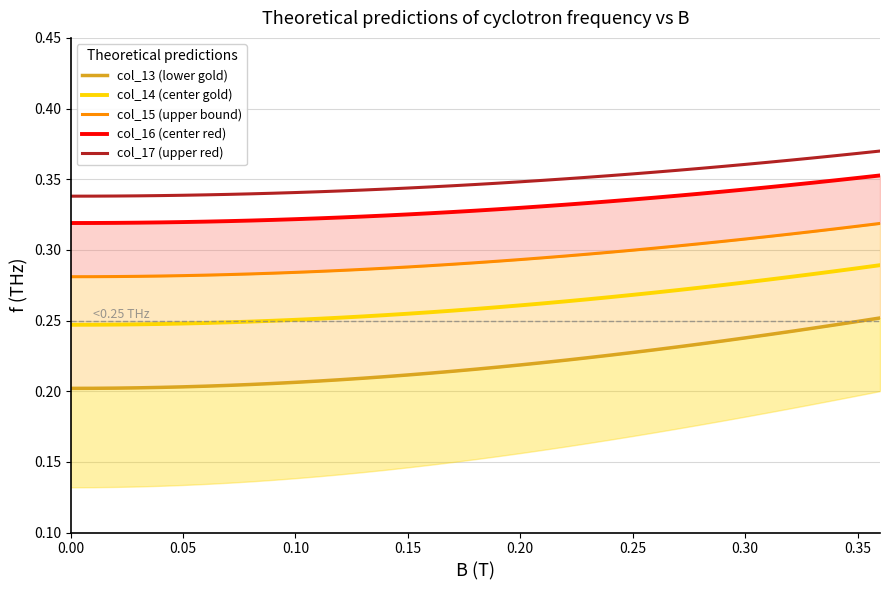

True or false: col_15 (upper bound) and col_14 (center gold) cross at least once.

False